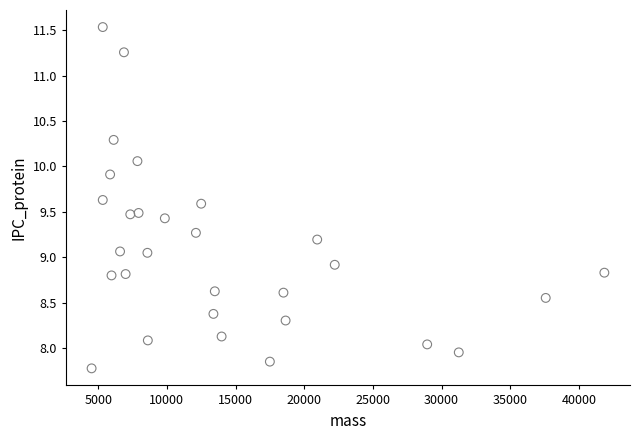

What is the range of Y values (max minus min)?

3.8